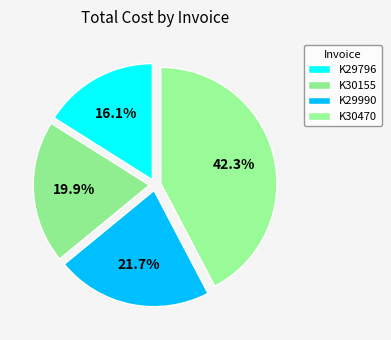

Which category has the smallest portion of the pie?

K29796